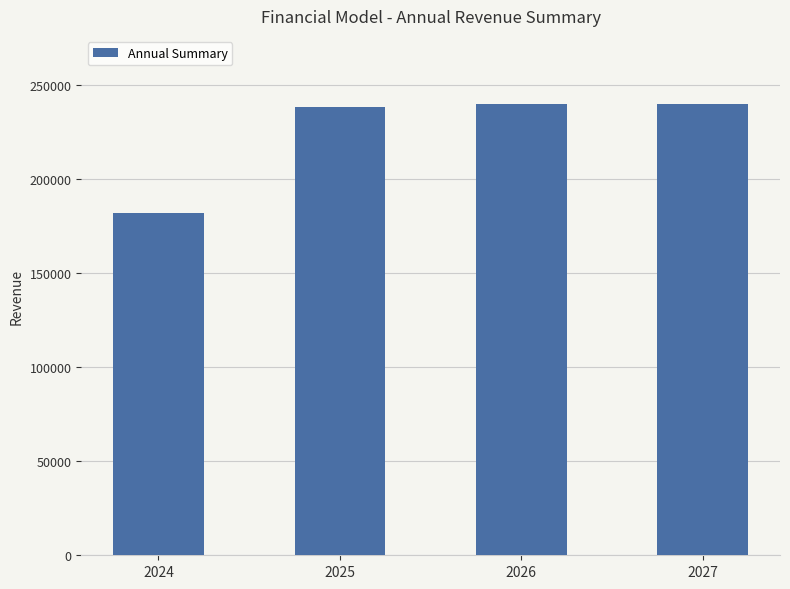

Between 2024 and 2026, which is larger?

2026